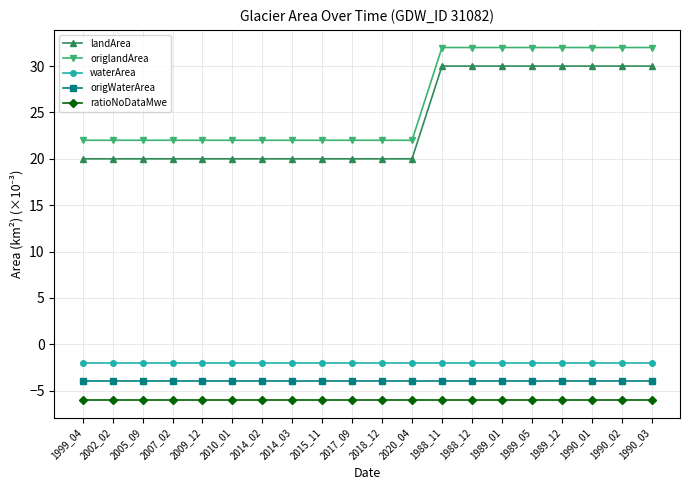

Which series has the largest total across all categories?

origlandArea